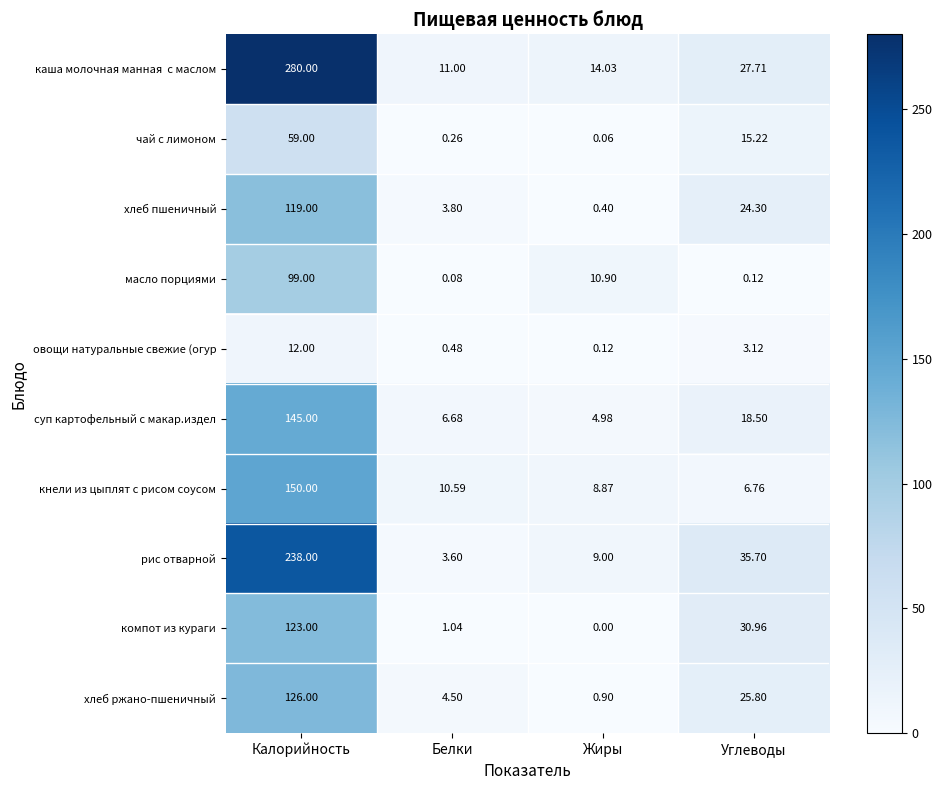

Where does the чай с лимоном series first go above 15?

Калорийность